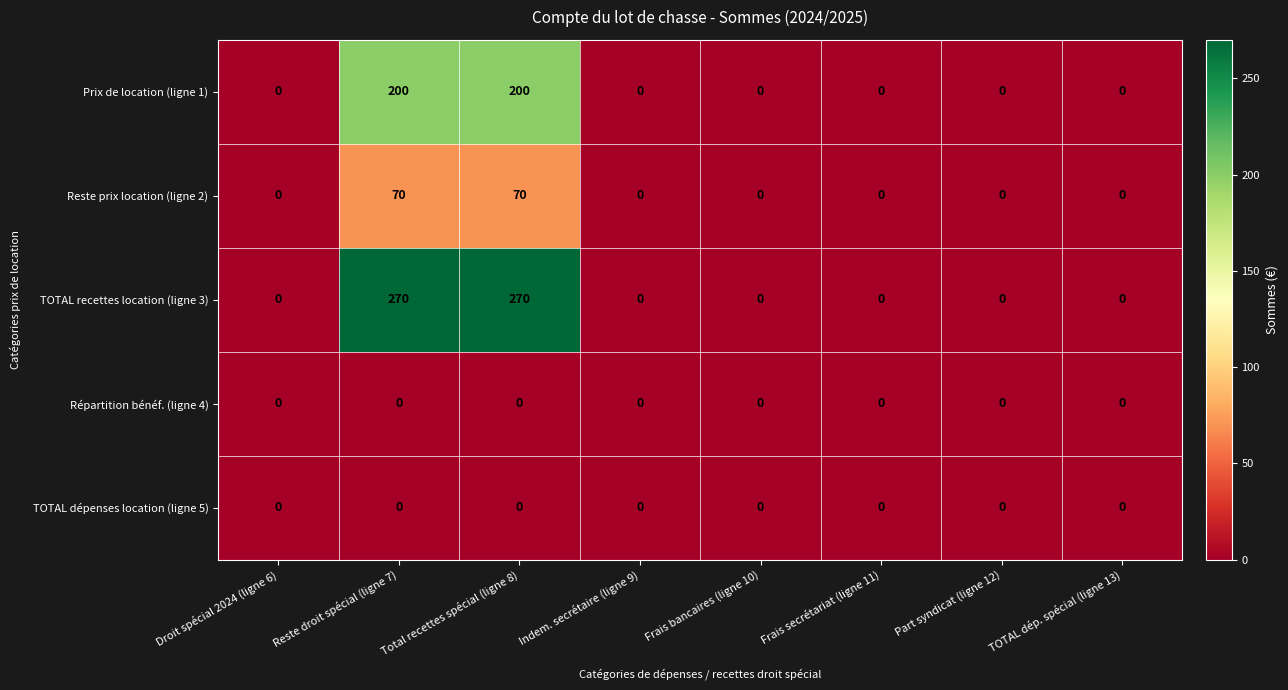

True or false: TOTAL dépenses location (ligne 5) has a value of 0 at Frais bancaires (ligne 10).

True